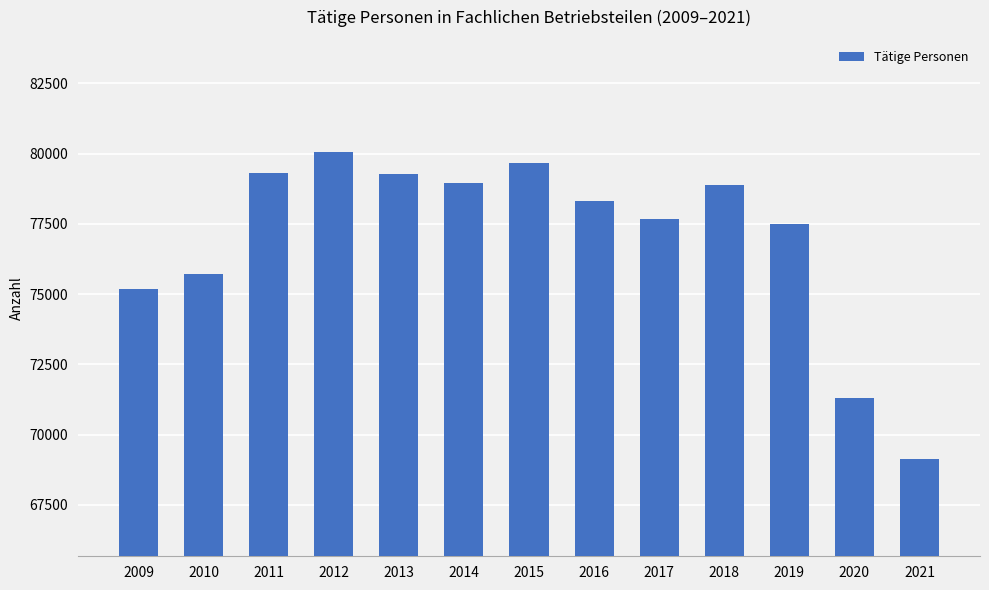

Is it true that the value at 2014 is 128559?

False